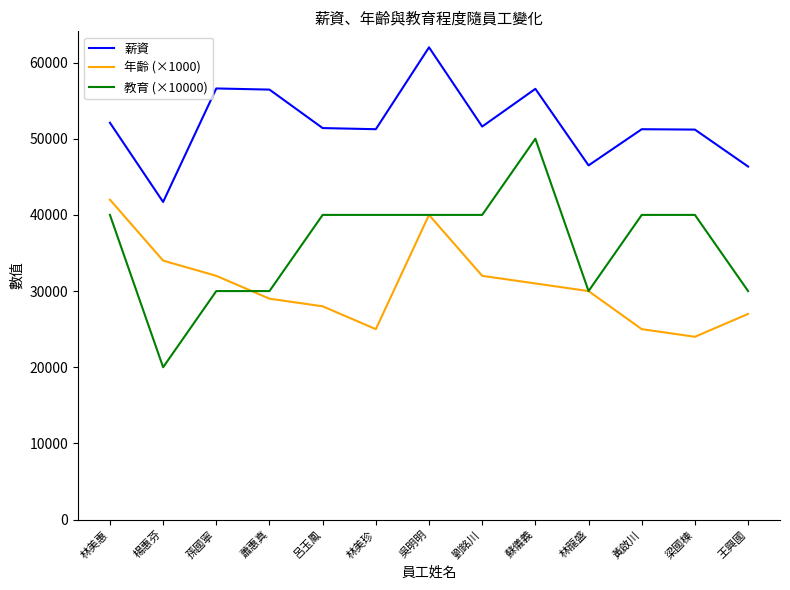

Read the 教育 (×10000) value at 蘇儀義.

50000